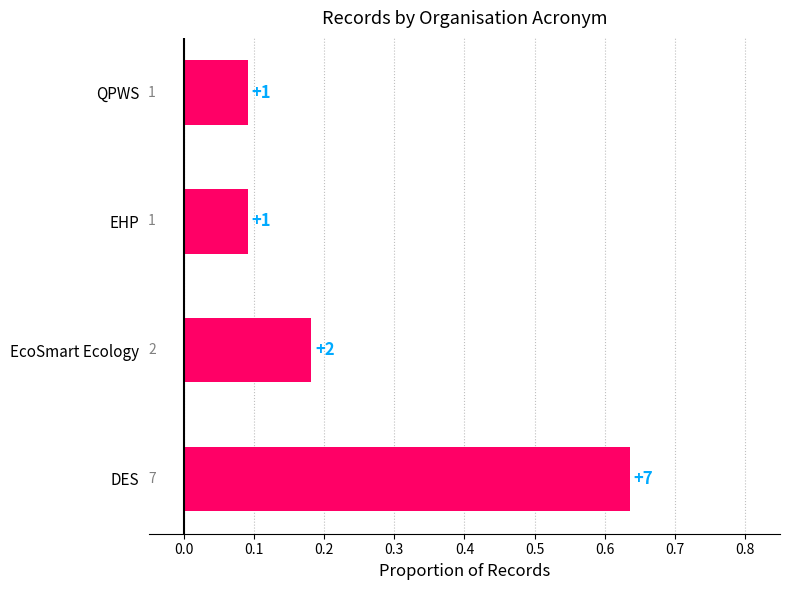

Does the chart contain stacked bars?

No